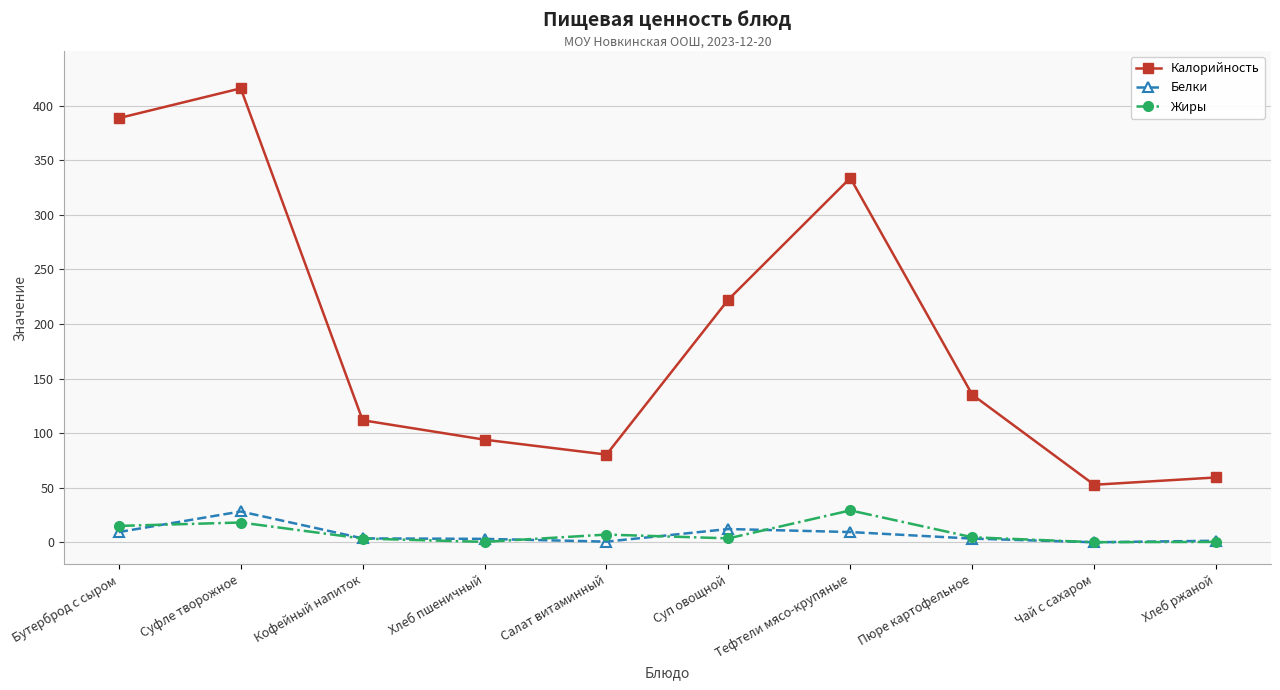

How many lines are shown in the chart?

3